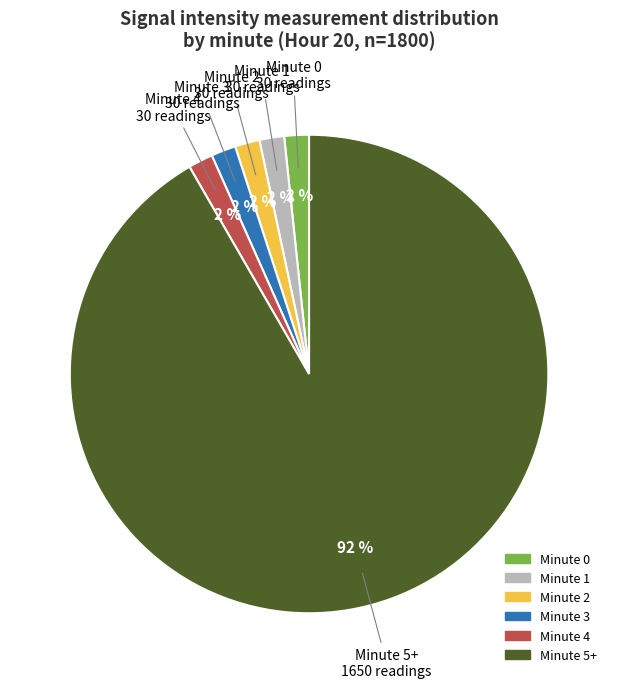

Is there any slice that represents more than half of the pie?

Yes